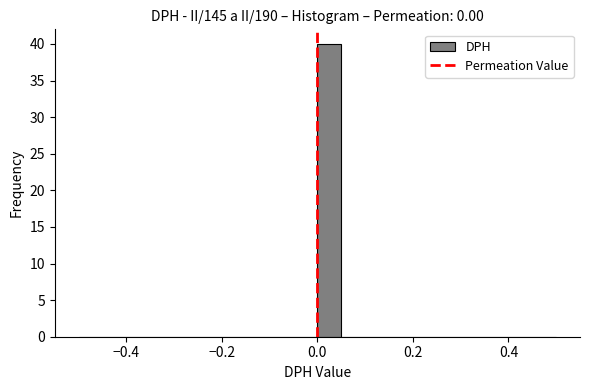

Around what value on the x-axis is the tallest bar? Give the approximate position of its centre, as read against the axis.

0.02